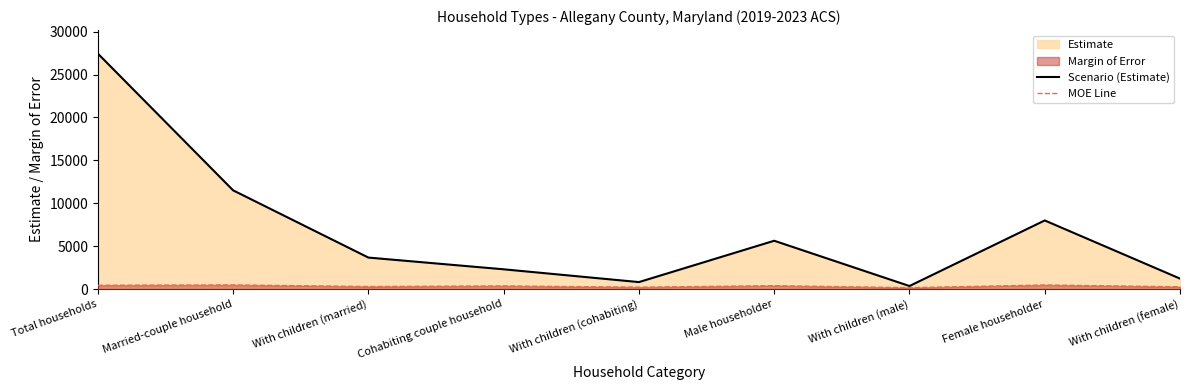

What is the spread (max minus min) of values at With children (married)?

3370